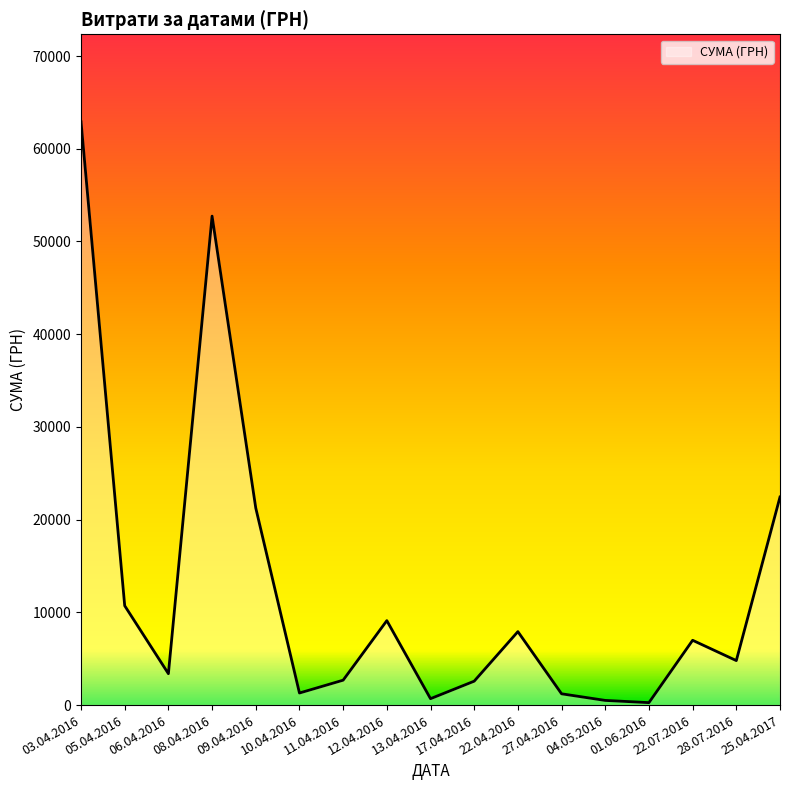

Does the chart have visible grid lines?

No